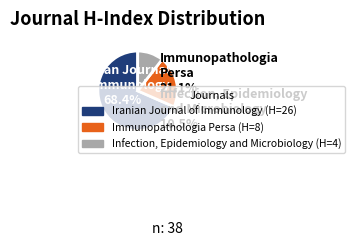

To the nearest percent, what is the difference between the Infection, Epidemiology and Microbiology and Immunopathologia Persa slice percentages?

11%